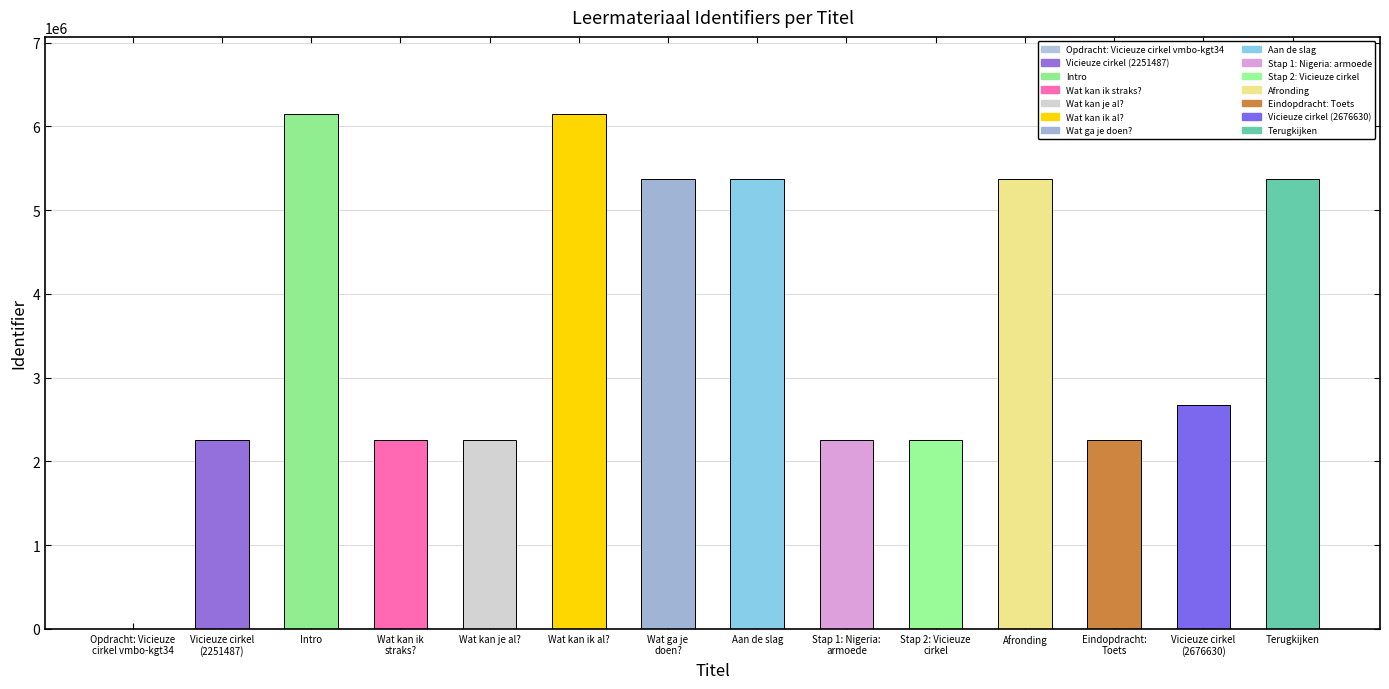

How many categories are shown in the chart?

14